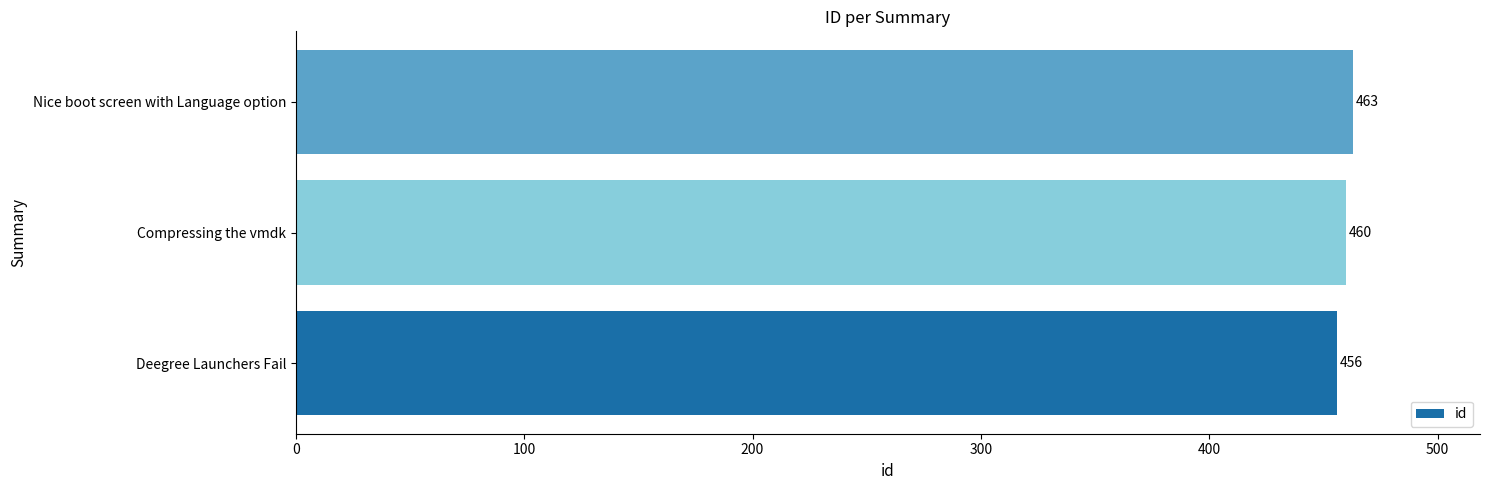

How many values are below 460?

1